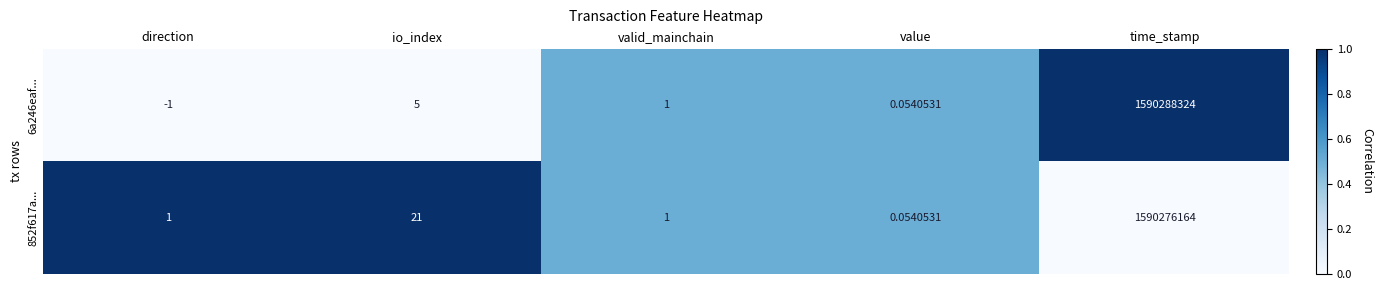

Which series has the widest spread of values?

6a246eaf...